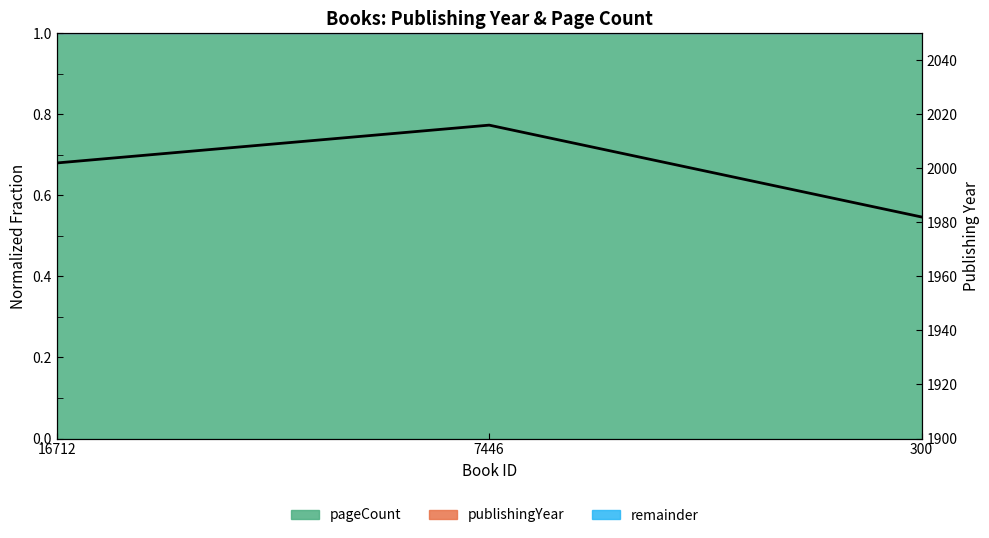

How many data points are less than 2002?

1